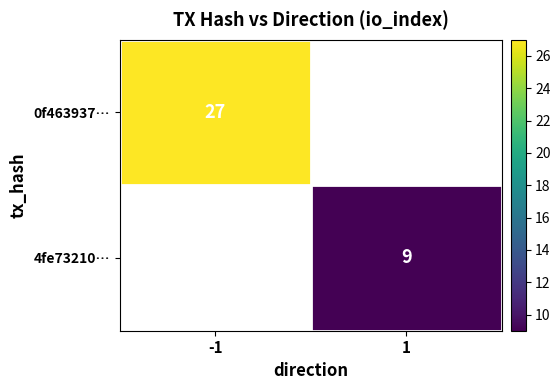

What is the minimum value shown in the chart?

9.0